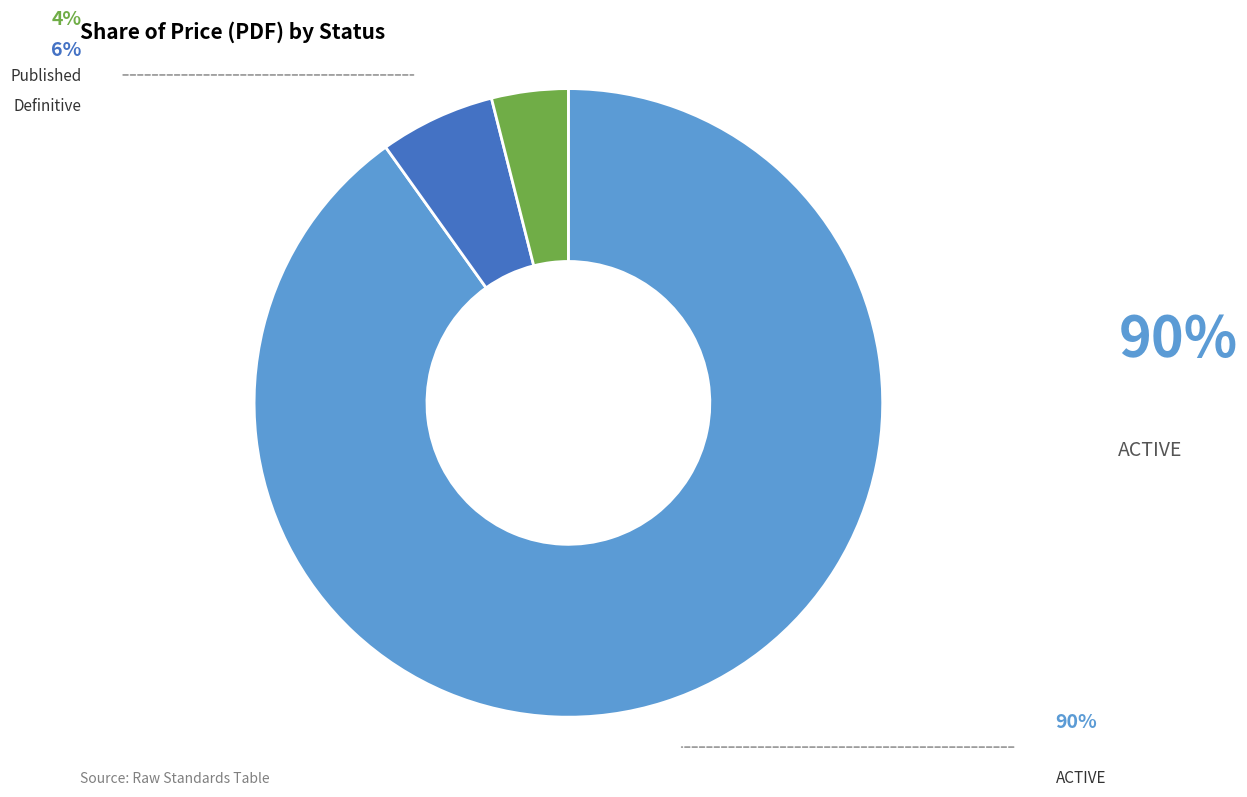

Is there any slice that represents more than half of the pie?

Yes